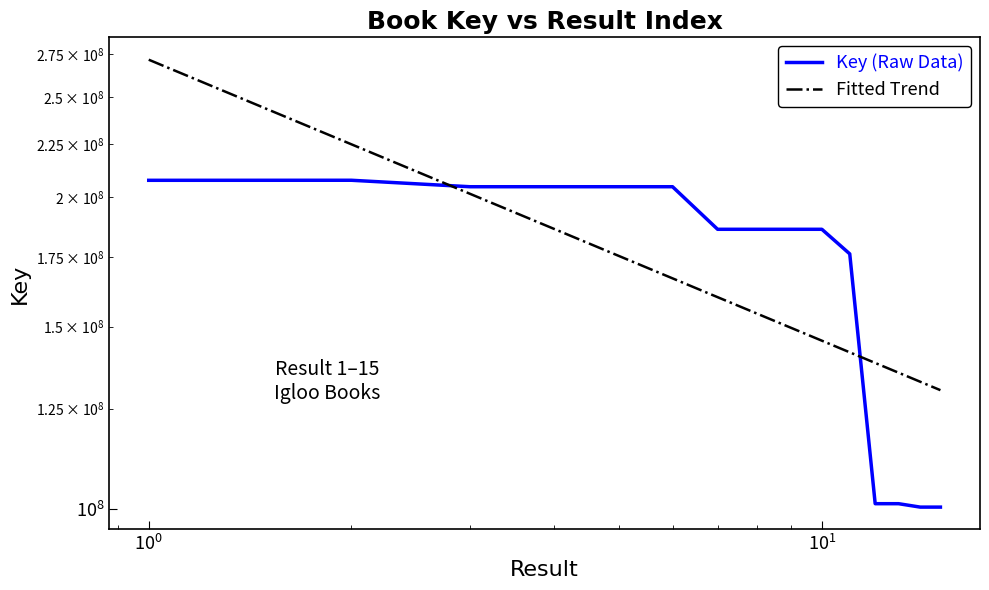

True or false: Key (Raw Data) and Fitted Trend intersect in this chart.

True